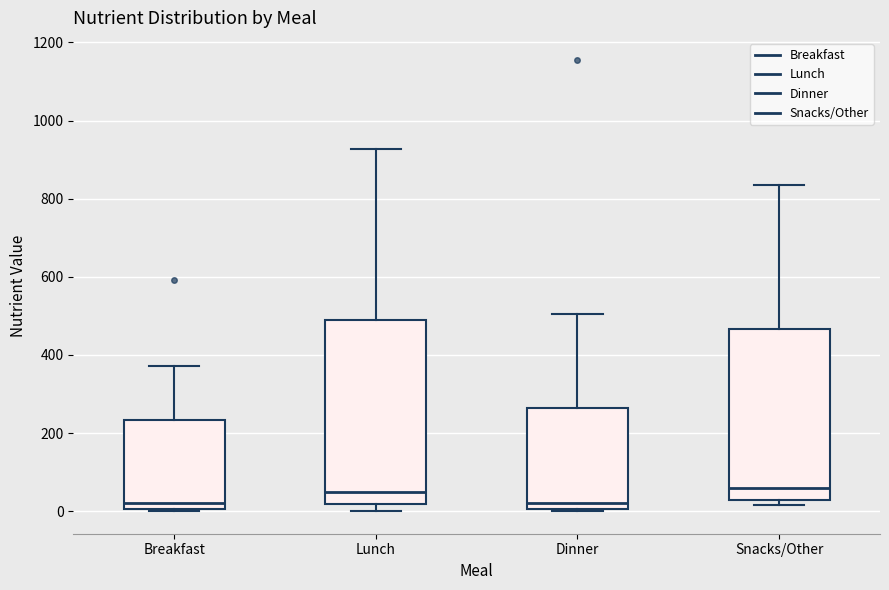

Reading left to right, read every box against the y-axis: the position of its median line, the range the box covers, and the ends of its whiskers. The values are not printed on the chart, so give them approximately, as read against the axis.

Breakfast: median 20, box 0 to 240, whiskers 0 to 380
Lunch: median 40, box 20 to 480, whiskers 0 to 920
Dinner: median 20, box 0 to 260, whiskers 0 to 500
Snacks/Other: median 60, box 20 to 460, whiskers 20 (just below the box's lower edge) to 840